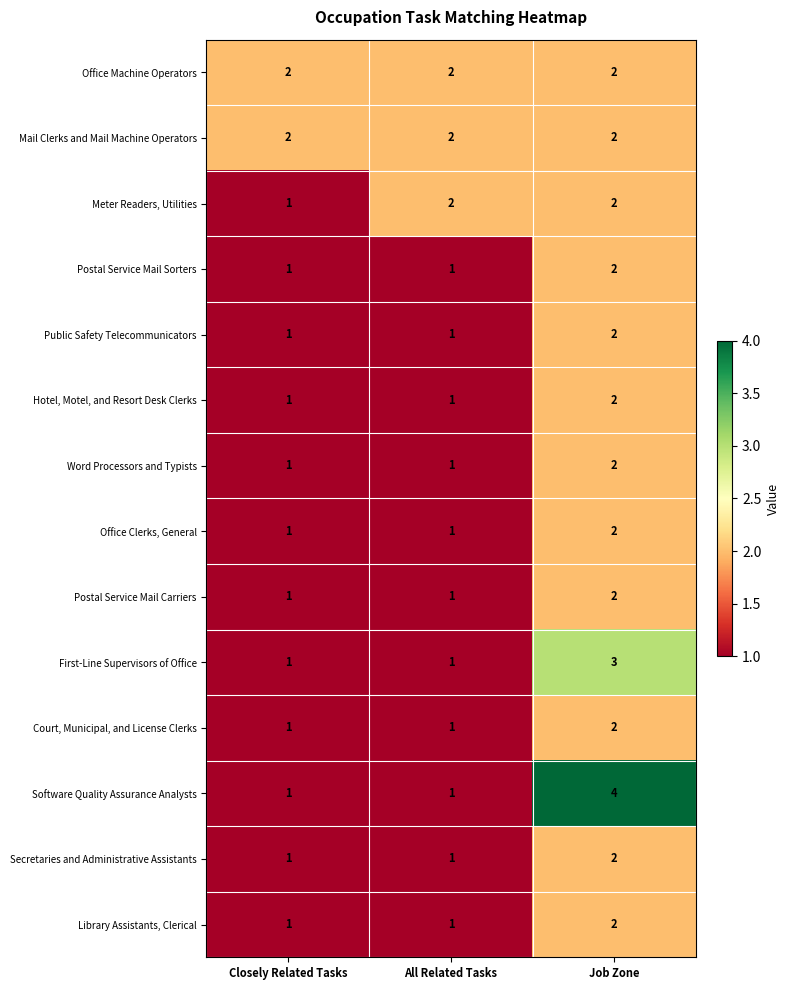

At how many categories does at least one series exceed 1?

3